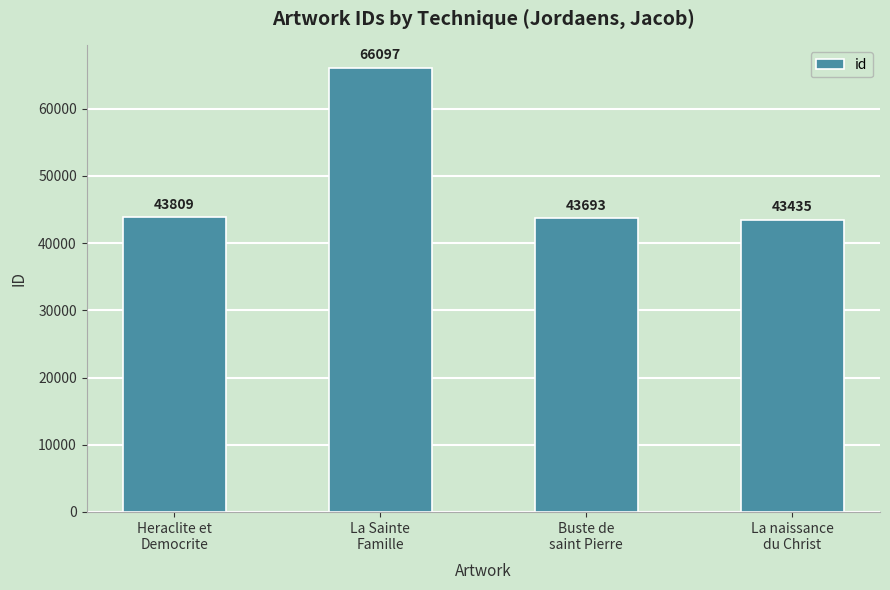

What is the change in value from La Sainte
Famille to Buste de
saint Pierre?

-22404